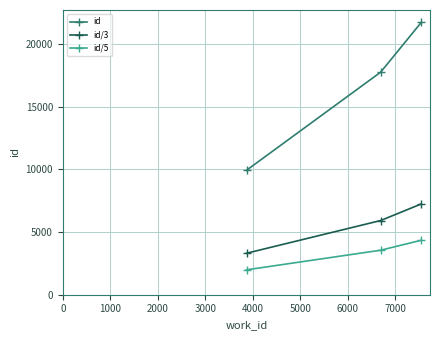

Which series has the largest range (max minus min)?

id